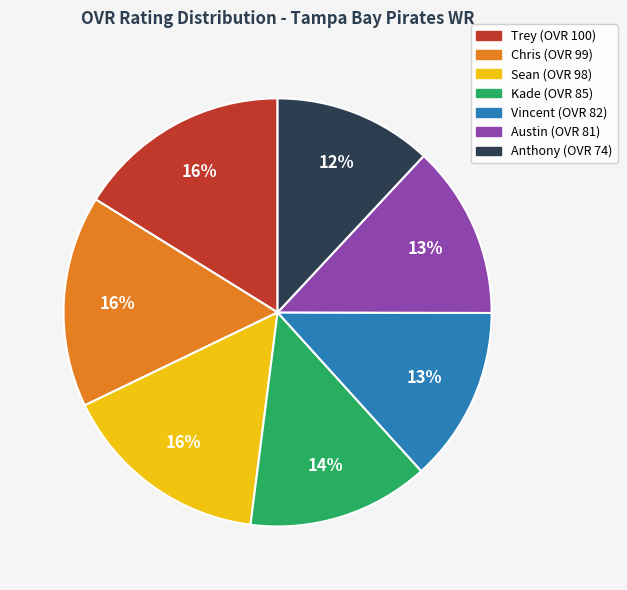

What is the smallest slice in the pie chart?

Anthony